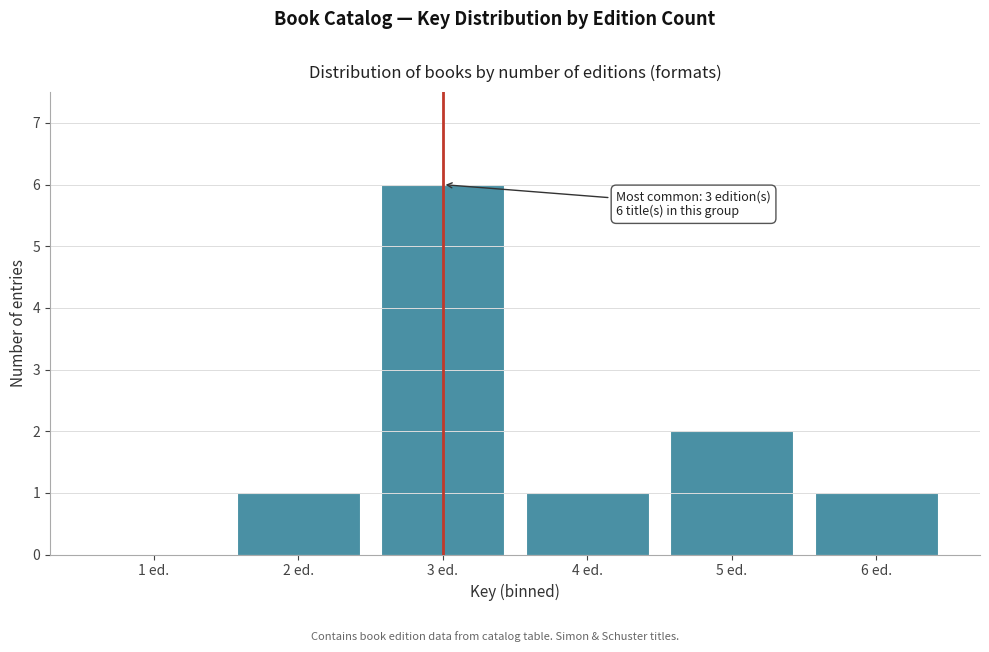

Reading right to left, transcribe all the data shown in this chart.

6 ed.=1	5 ed.=2	4 ed.=1	3 ed.=6	2 ed.=1	1 ed.=0